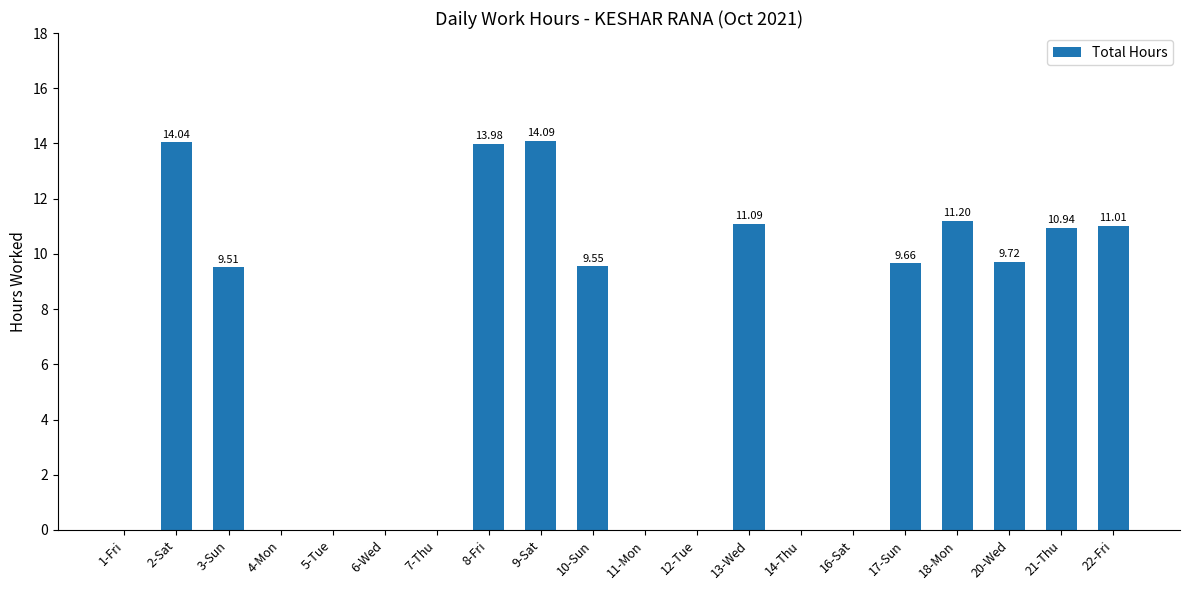

What is the change in value from 8-Fri to 9-Sat?

+0.1